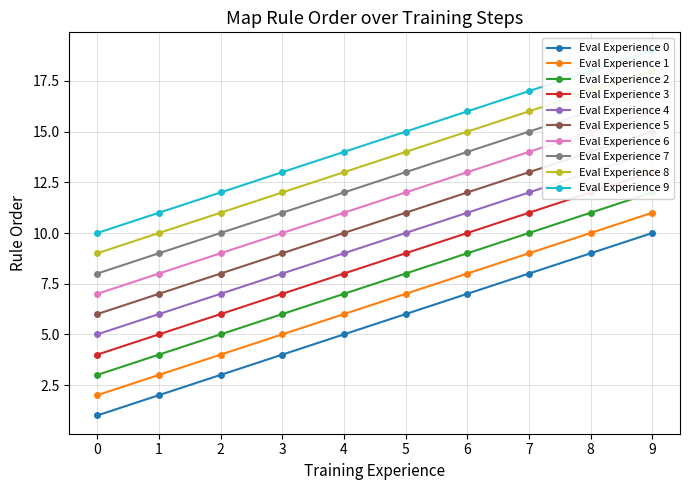

True or false: MAP GROUP has more than 0 interior local peaks.

False